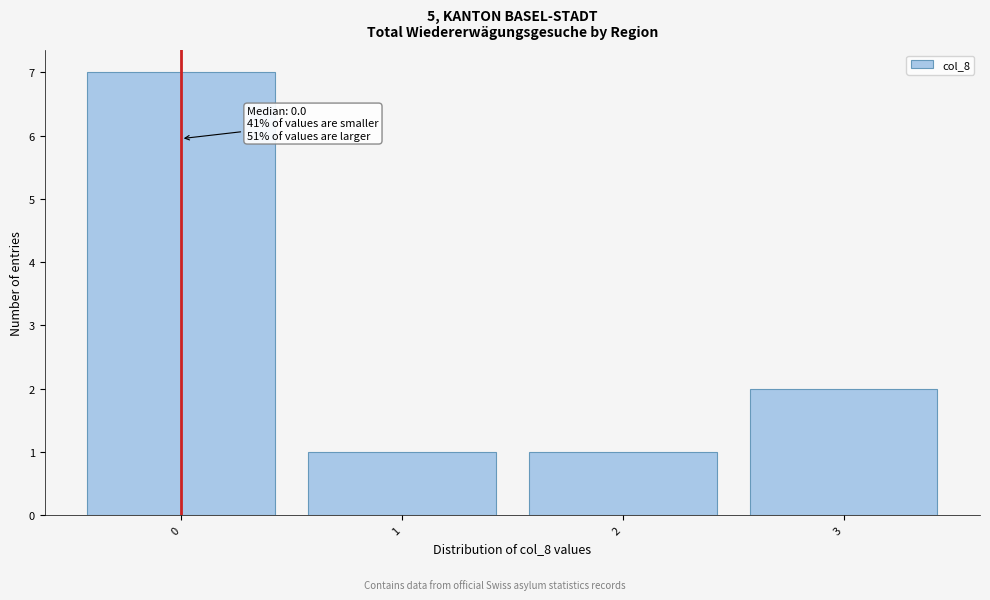

Over which range of the x-axis is the bar tallest?

-0.5 to 0.5